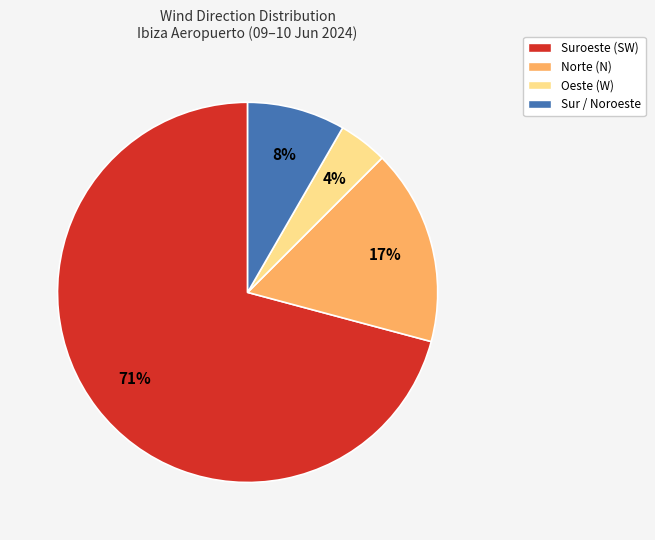

Between Sur / Noroeste and Suroeste (SW), which is larger?

Suroeste (SW)